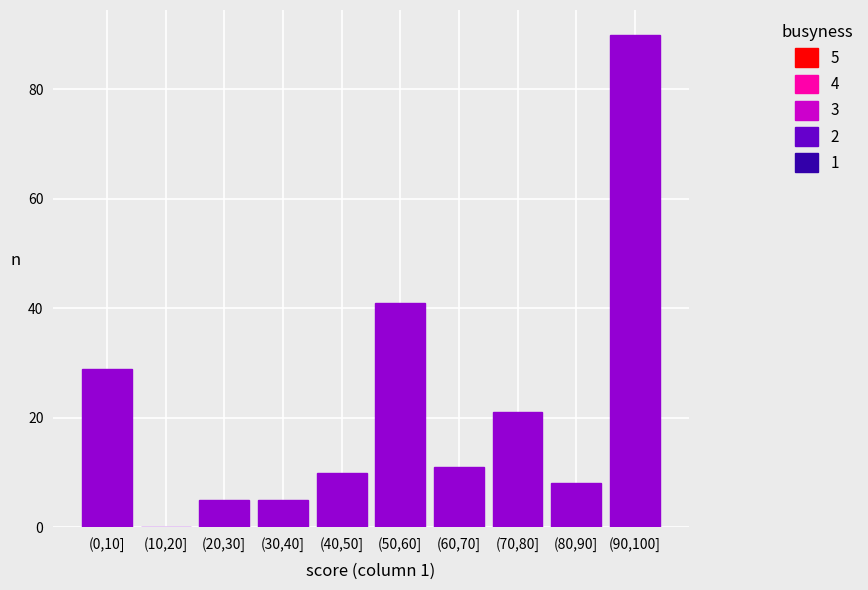

Reading left to right, transcribe all the data shown in this chart.

(0,10]=29	(10,20]=0	(20,30]=5	(30,40]=5	(40,50]=10	(50,60]=41	(60,70]=11	(70,80]=21	(80,90]=8	(90,100]=90